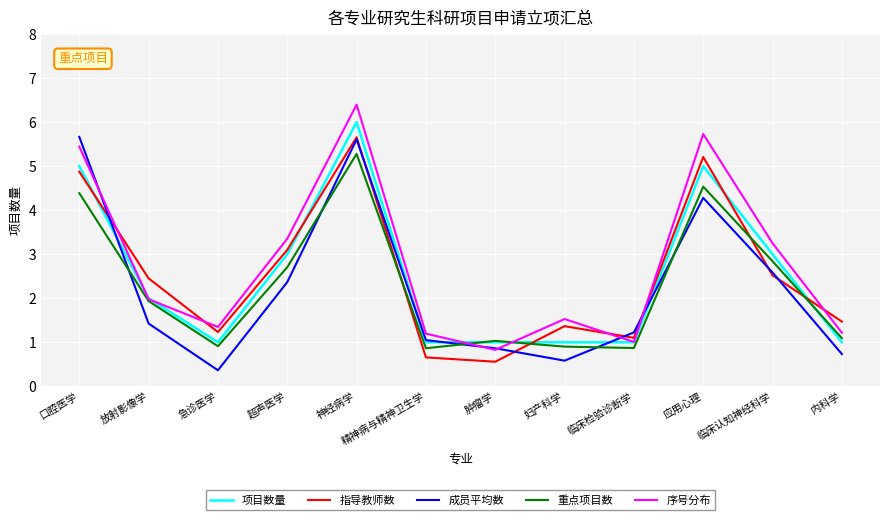

How many lines are shown in the chart?

5